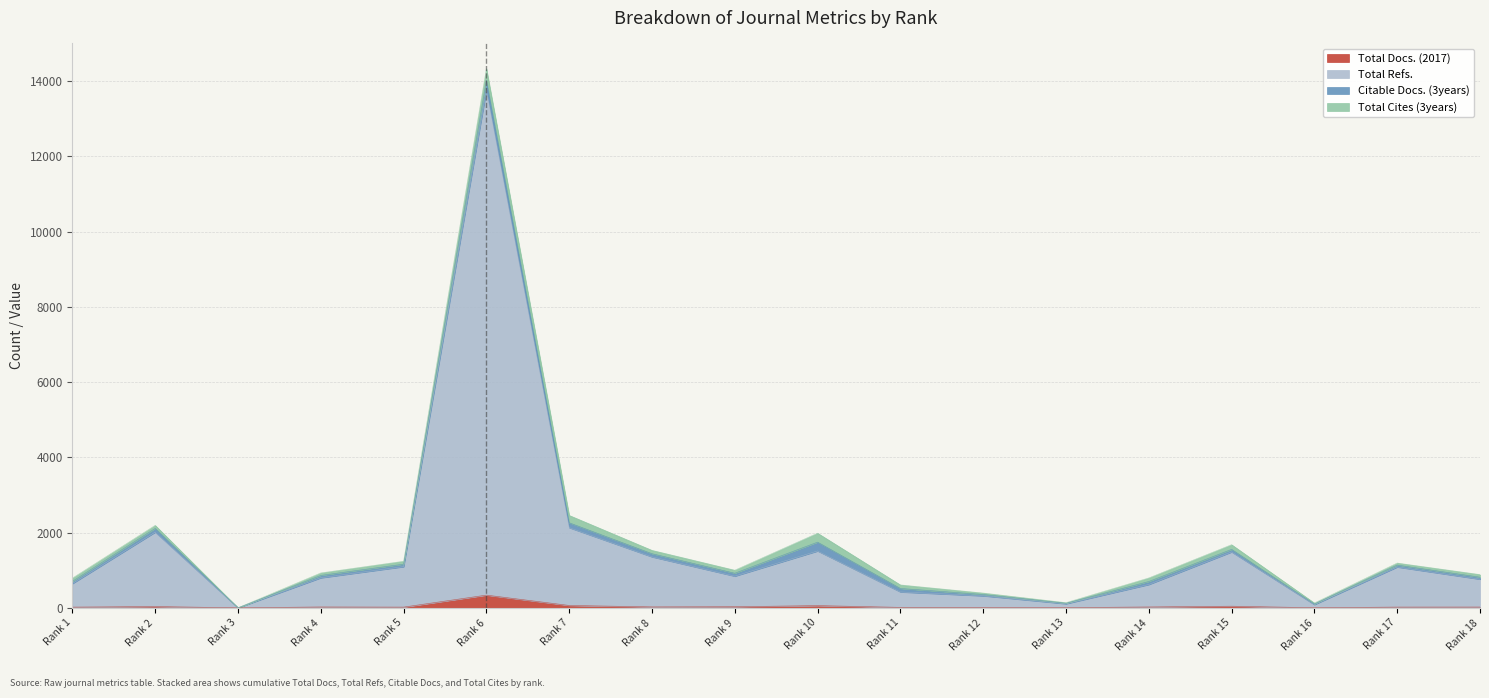

What are all the series names shown in the legend?

Total Docs. (2017), Total Refs., Citable Docs. (3years), Total Cites (3years)